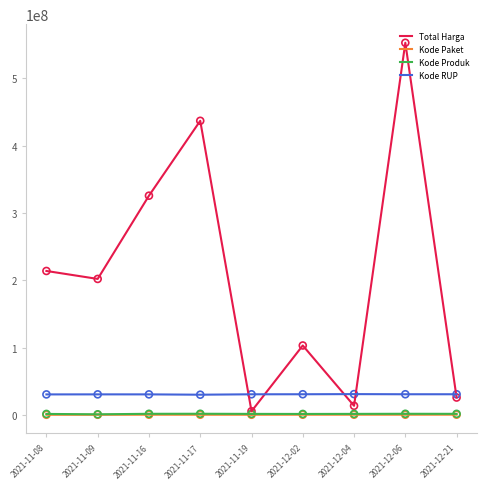

Is the value of Total Harga at 2021-11-09 greater than the value of Kode Produk at 2021-12-02?

Yes